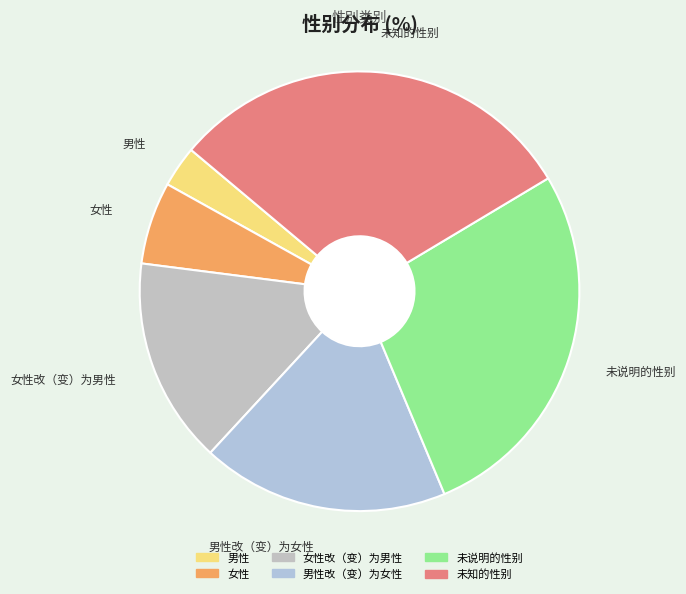

Approximately how many times larger is the value at 未说明的性别 compared to 男性改（变）为女性?

1.5